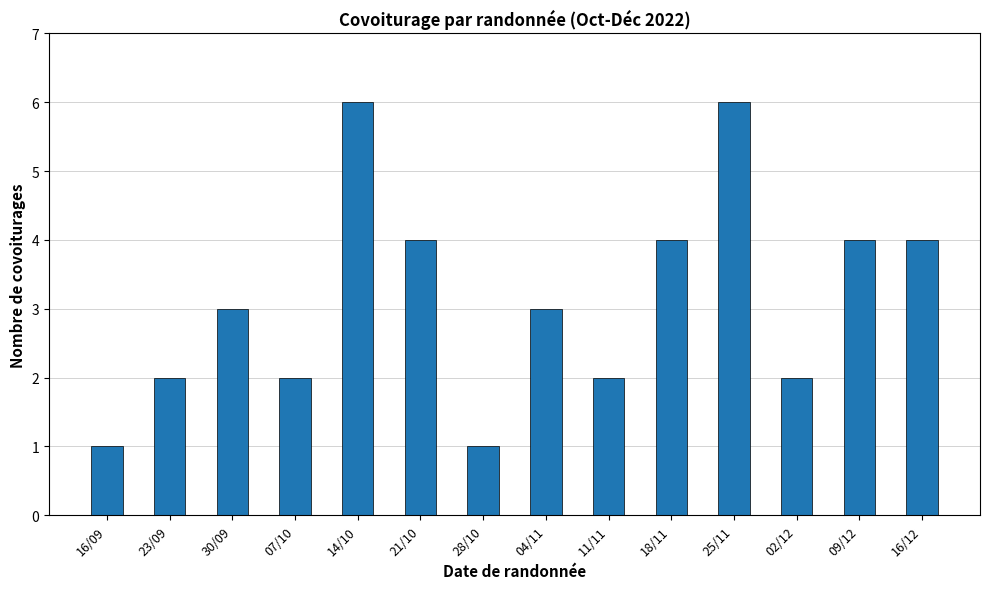

The value at 21/10 is 6. True or false?

False